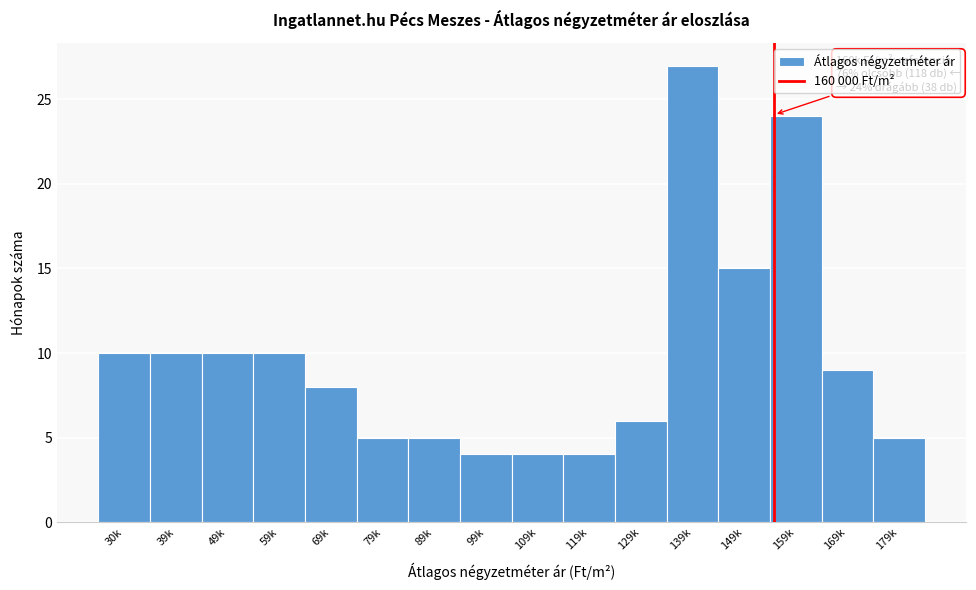

Reading right to left, transcribe all the data shown in this chart.

179k=5	169k=9	159k=24	149k=15	139k=27	129k=6	119k=4	109k=4	99k=4	89k=5	79k=5	69k=8	59k=10	49k=10	39k=10	30k=10